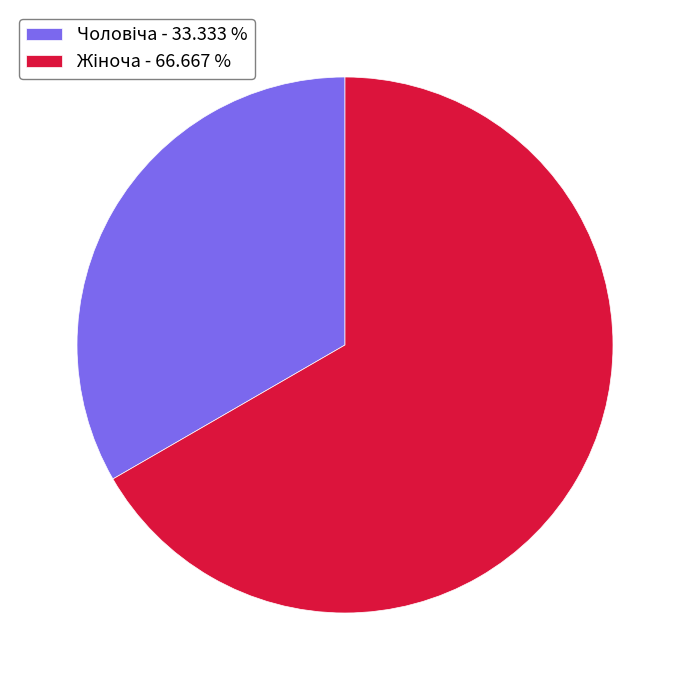

Is there any slice that represents more than half of the pie?

Yes